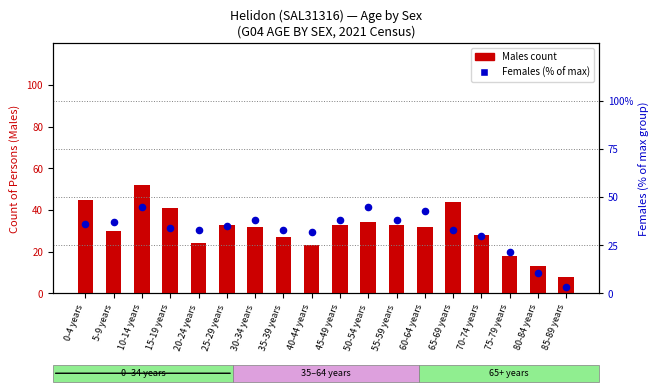

What are all the series names shown in the legend?

Males, Females (% of max)